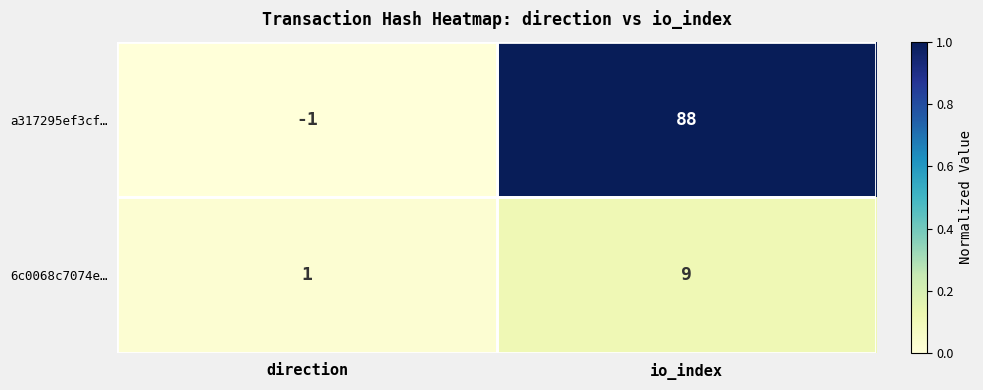

What is the difference between the 6c0068c7074e… values at direction and io_index?

8